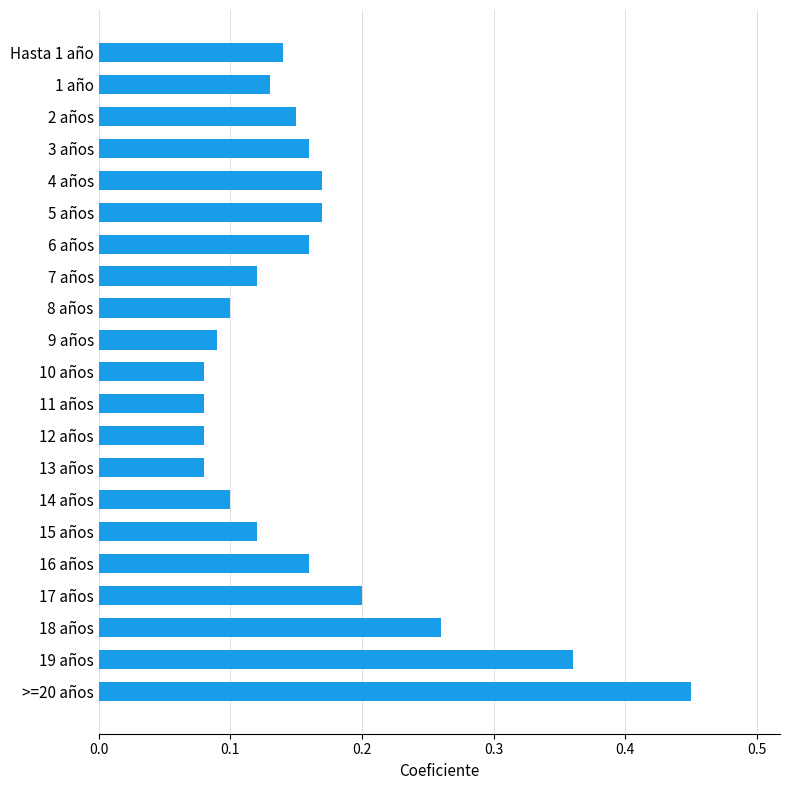

Count the values in the range 0 to 1.

21